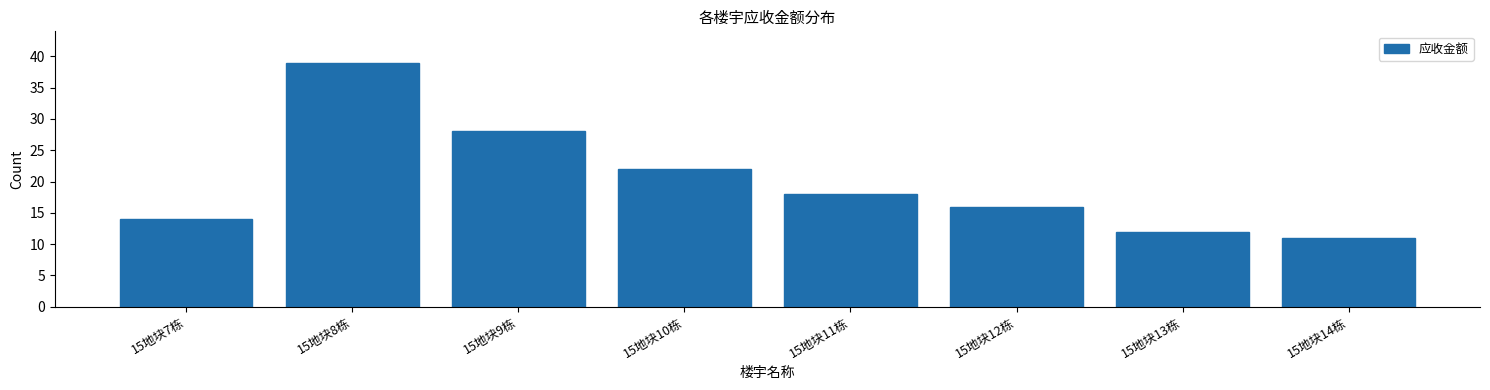

Reading right to left, list all the values displayed in this chart.

11	12	16	18	22	28	39	14